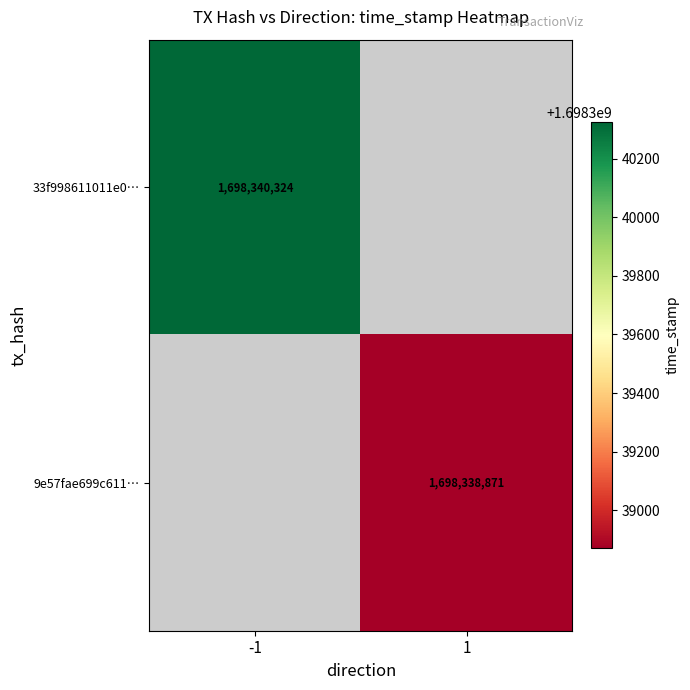

What is the greatest value displayed?

1698340324